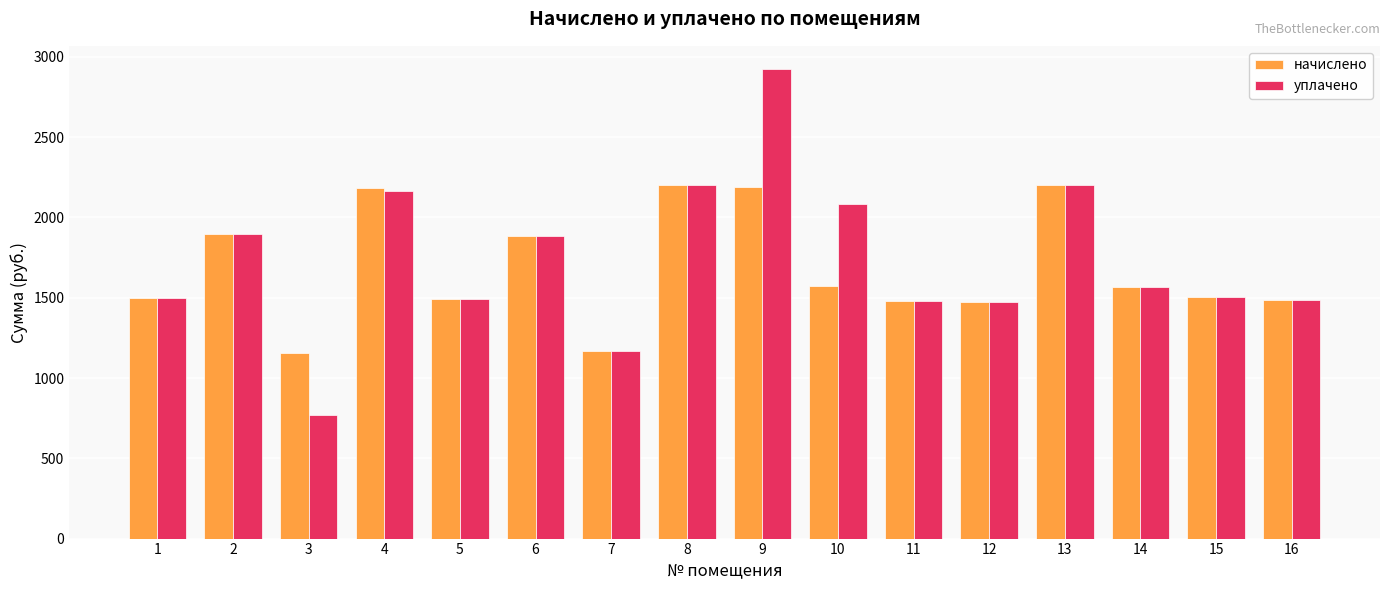

What is the sum of all уплачено values?

27781.1